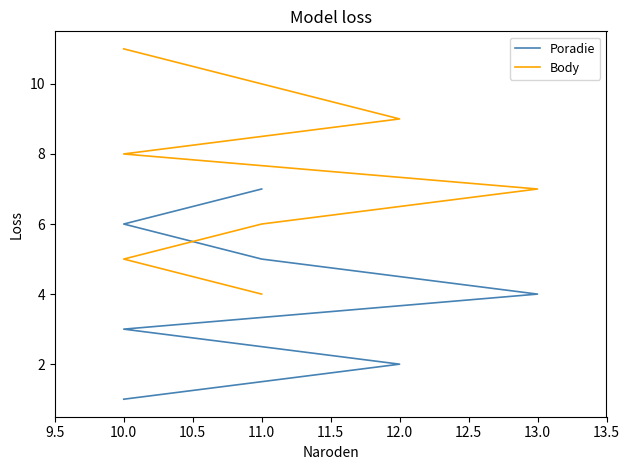

What are all the series names shown in the legend?

Poradie, Body